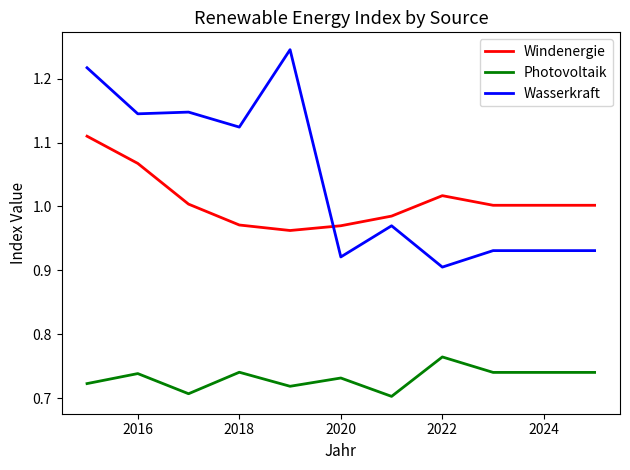

Which series has the largest total across all categories?

Wasserkraft